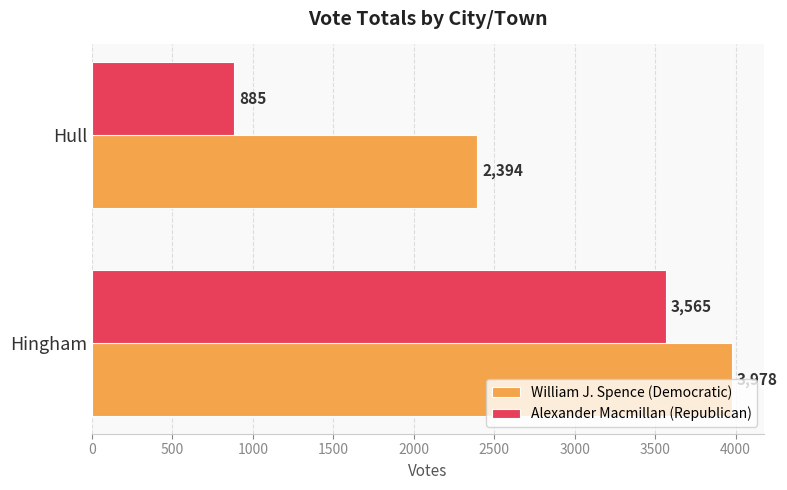

What is the sum of all Alexander Macmillan (Republican) values?

4450